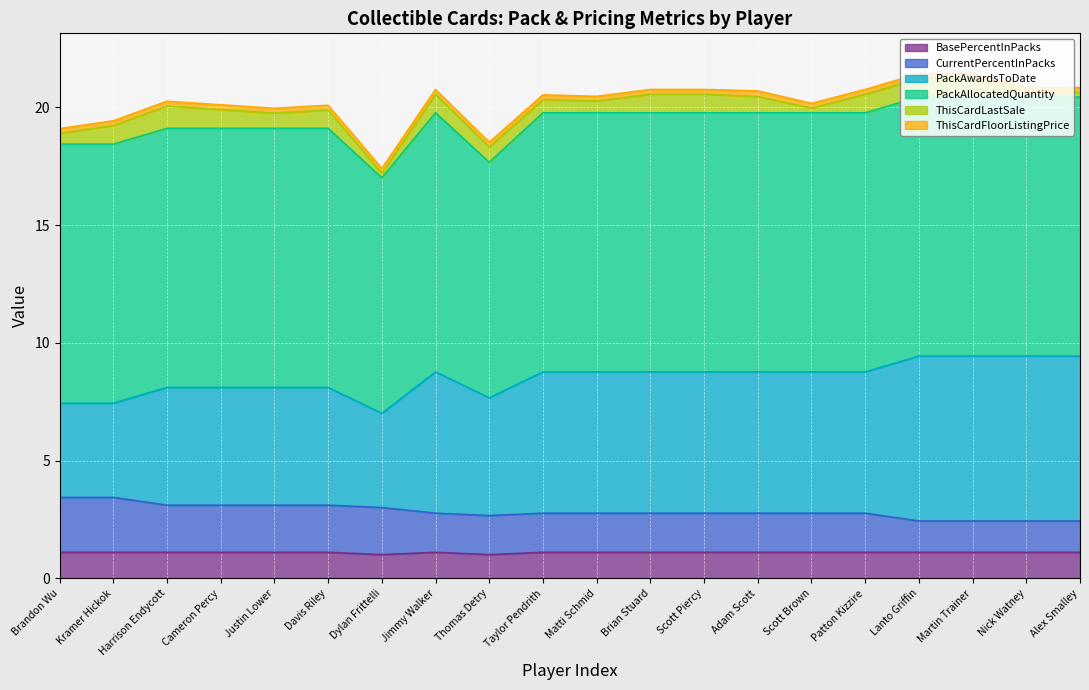

At which category is the sum across all series the highest?

Lanto Griffin